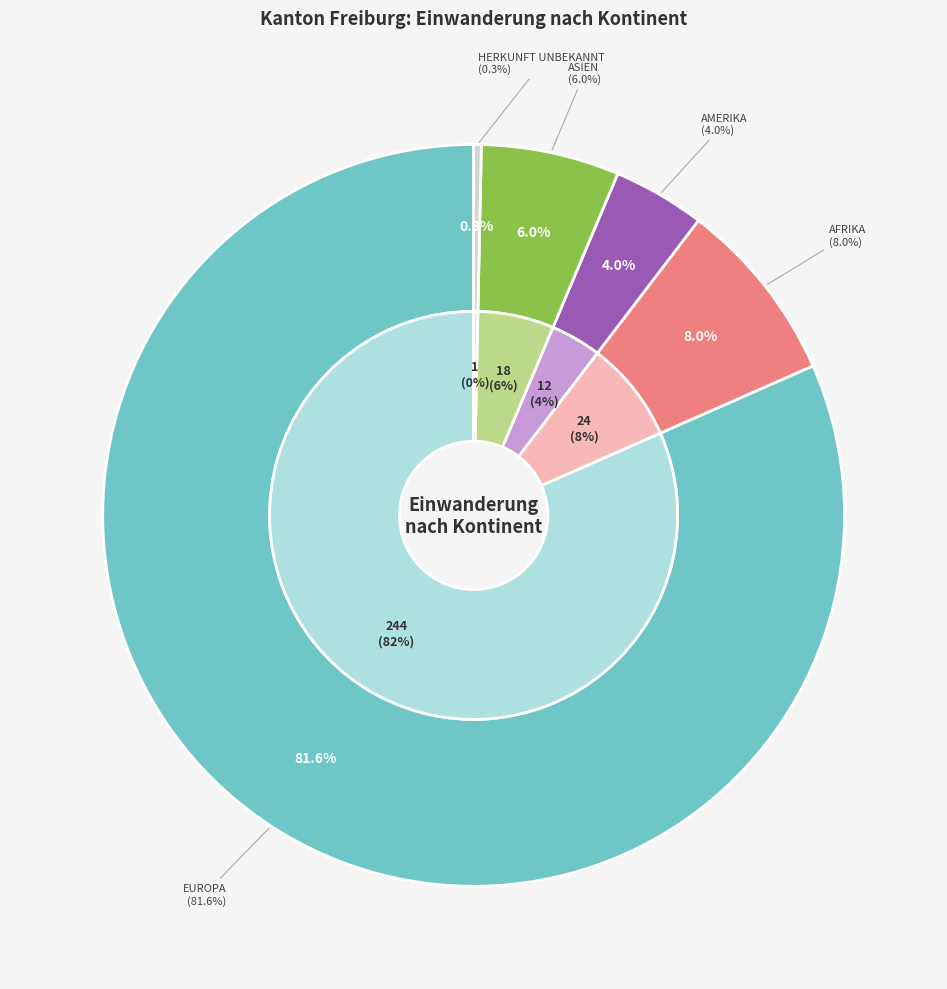

How many segments does this pie chart have?

6